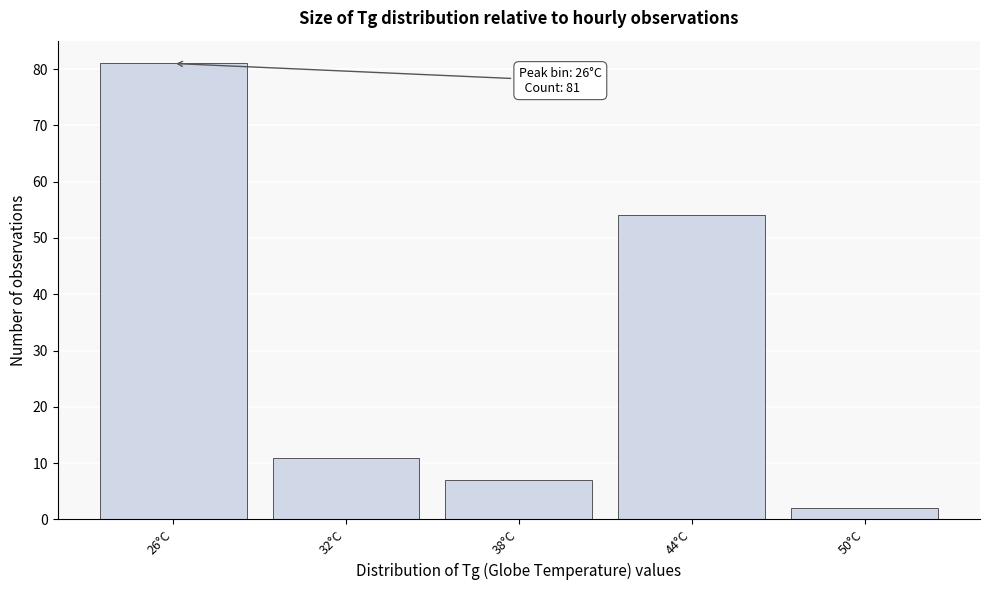

Reading left to right, what are all the values shown in this chart?

26°C=81	32°C=11	38°C=7	44°C=54	50°C=2